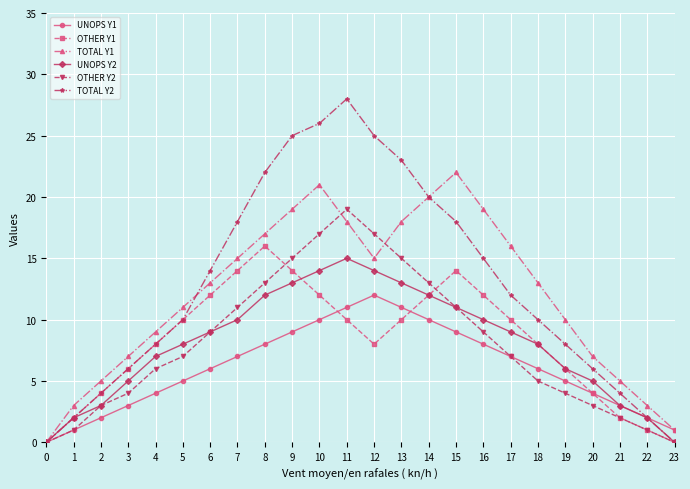

How many values in the UNOPS Y2 series are below 9?

12